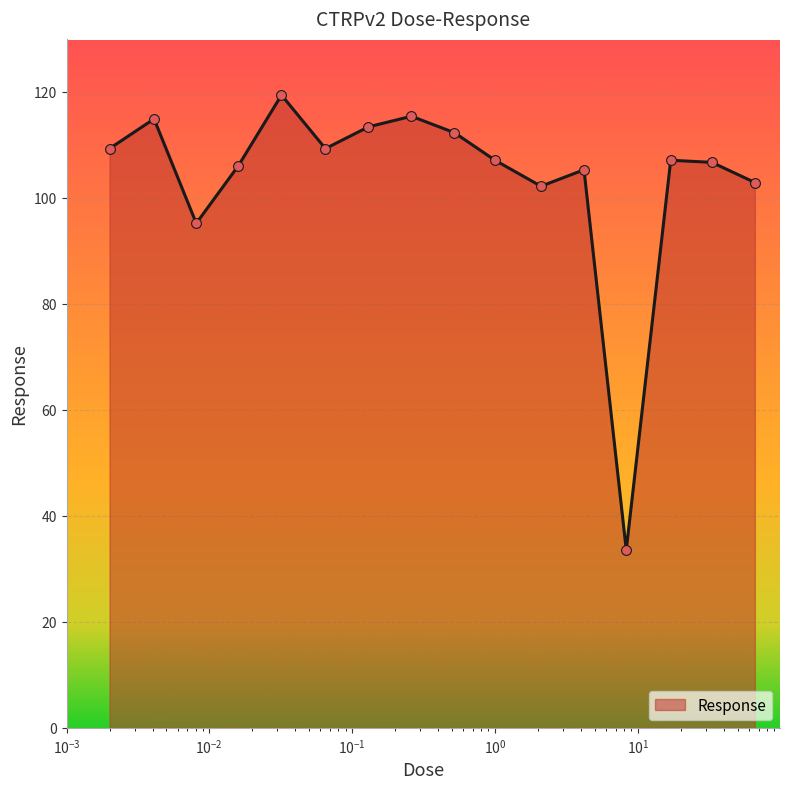

What is the smallest value displayed?

33.6